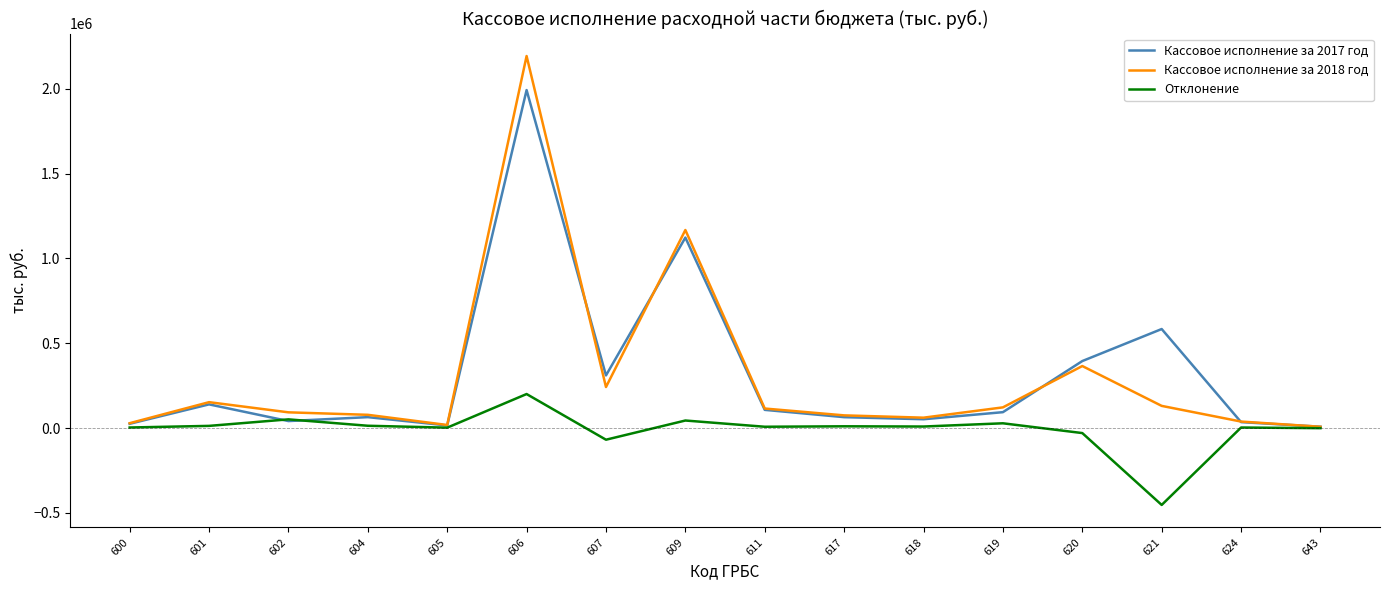

What is the greatest value displayed?

2192846